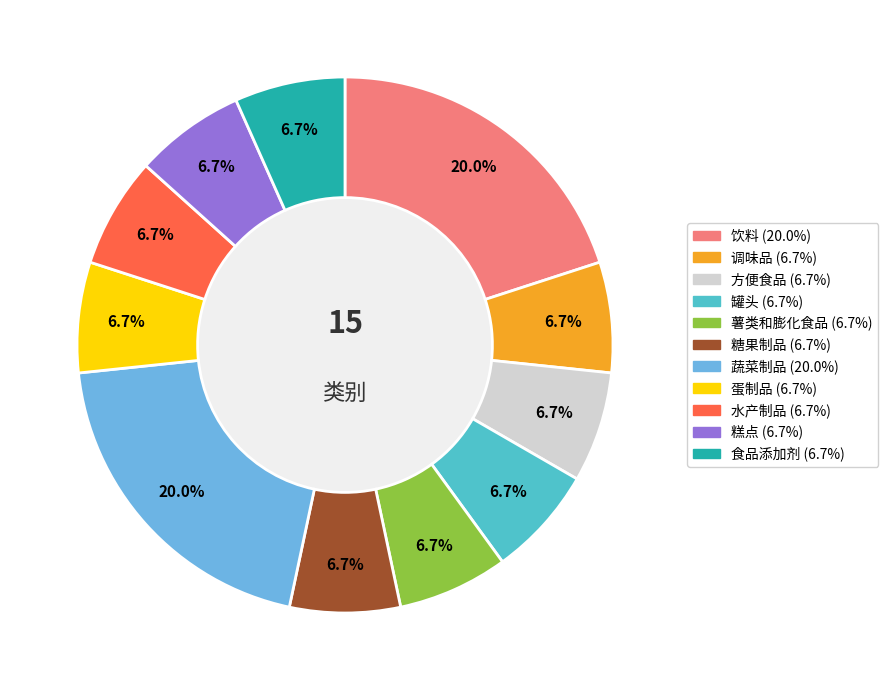

Does any single category account for the majority?

No